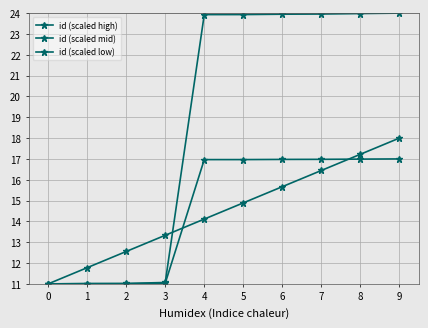

Is this an area chart (filled region under the line)?

No